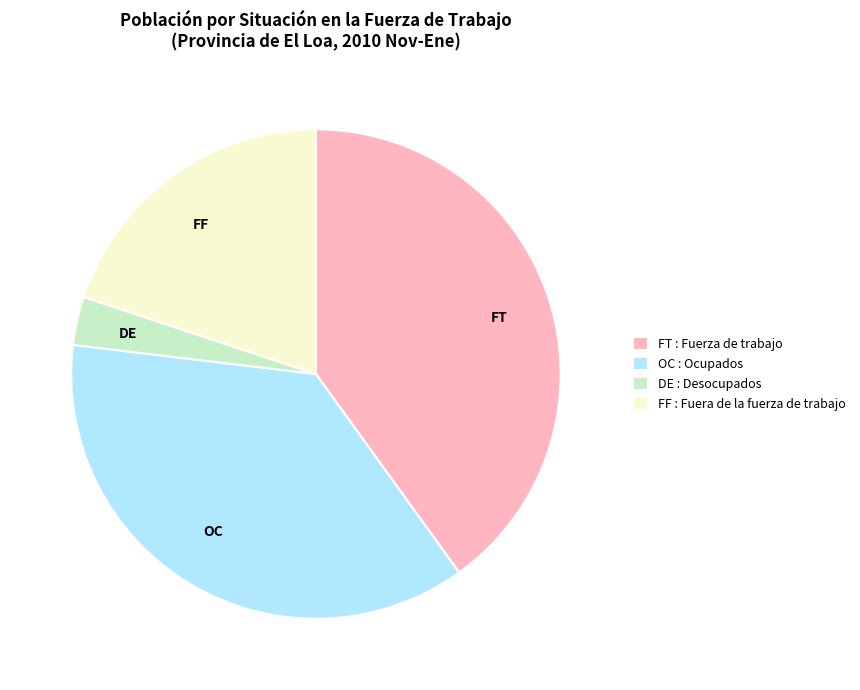

The OC : Ocupados slice represents 23% of the pie. True or false?

False